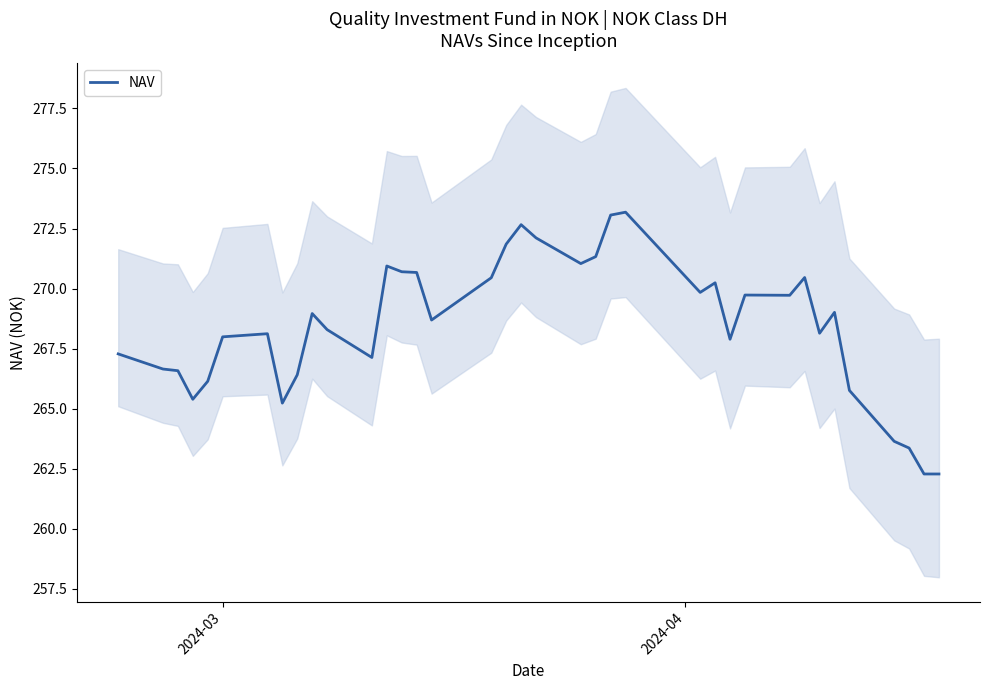

What is the maximum value for NAV?

273.2